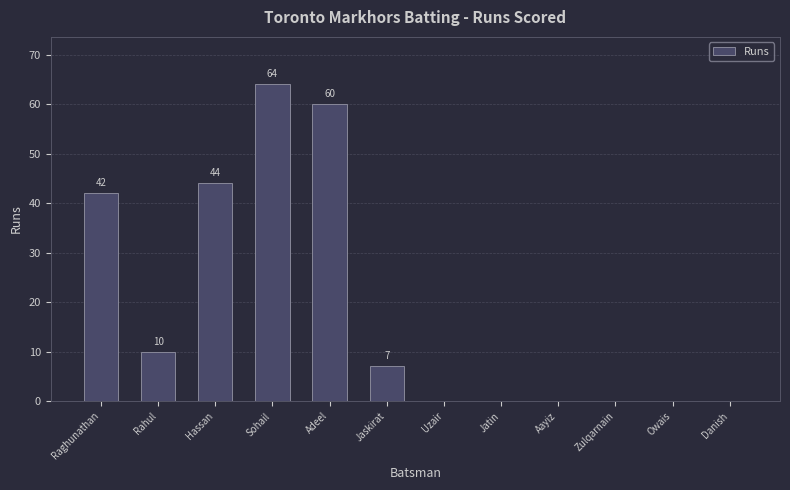

What is the greatest value displayed?

64